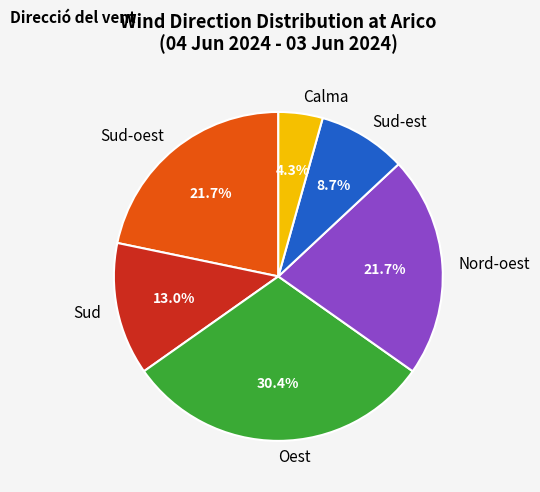

To the nearest percent, what portion does Oest represent?

30%